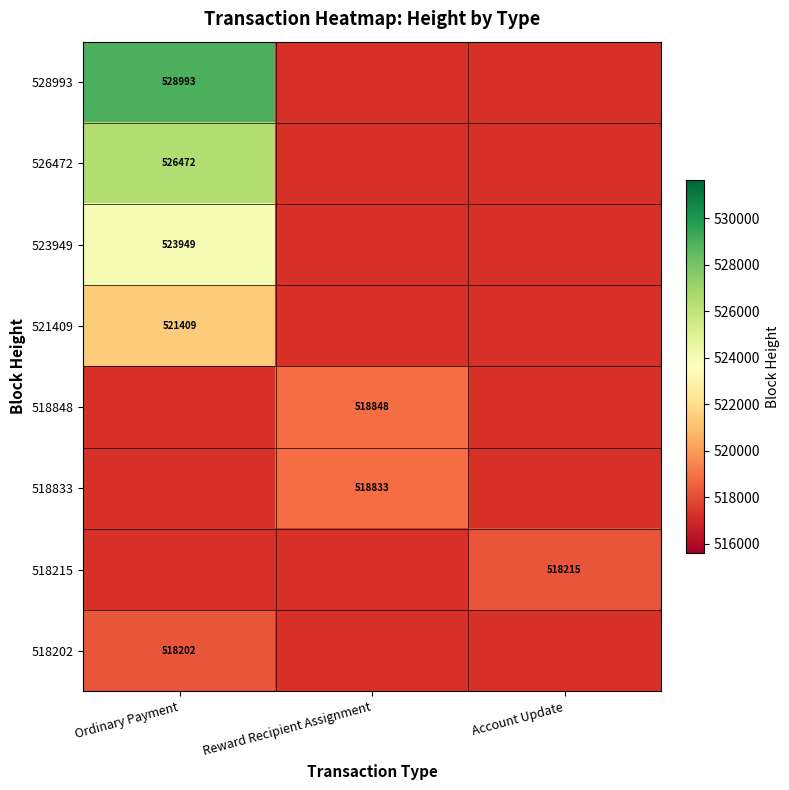

How many data points does each series have?

3